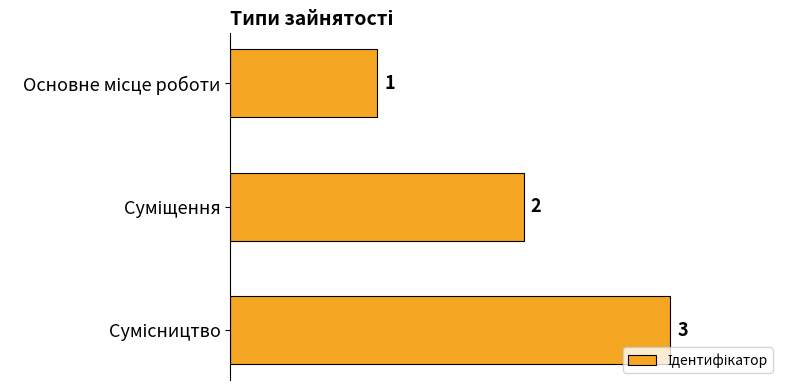

What is the greatest value displayed?

3